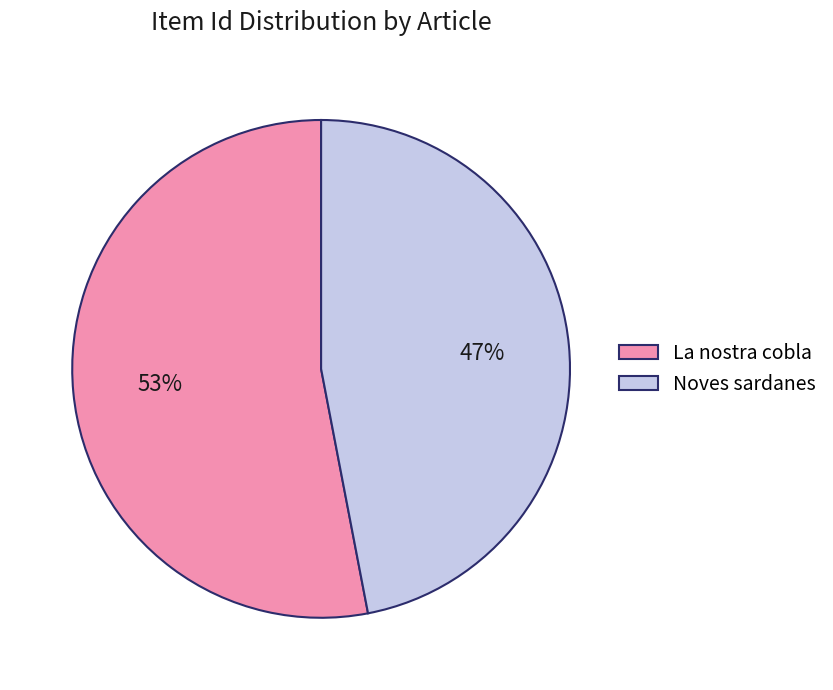

Rank the categories by value from highest to lowest.

La nostra cobla, Noves sardanes